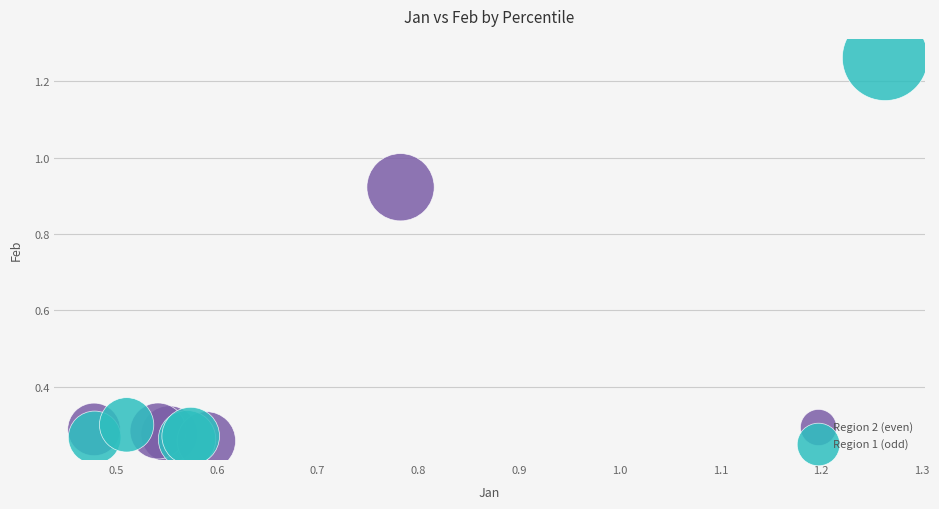

Which series has the widest spread of Y values?

Region 1 (odd)